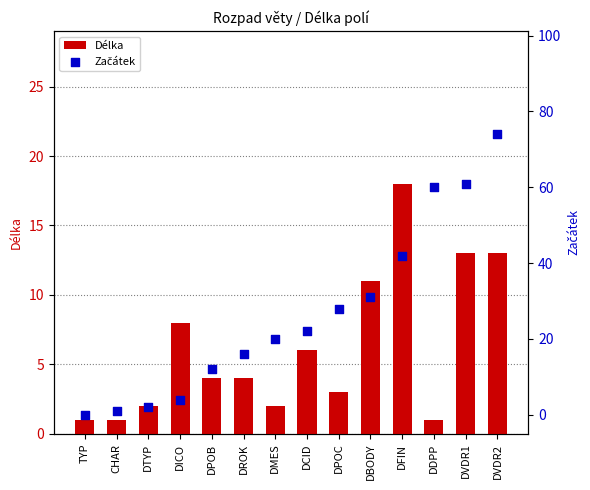

At how many categories does at least one series exceed 7?

11